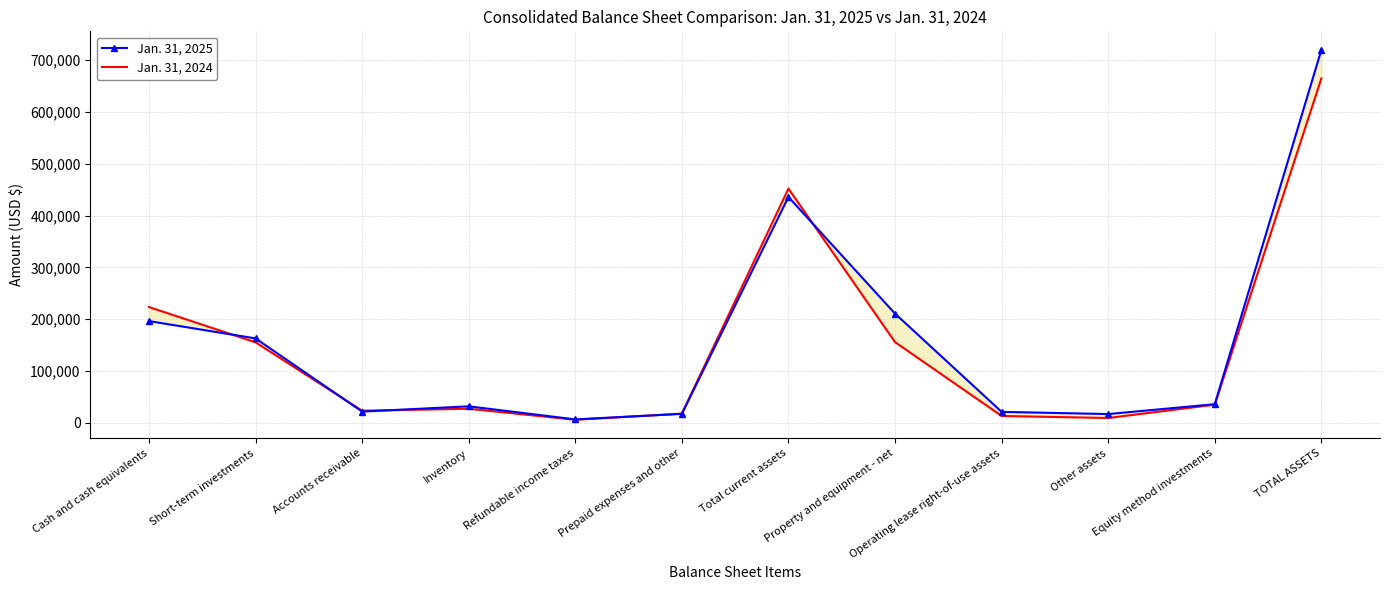

Rank the series by their maximum value, from lowest to highest.

Jan. 31, 2024, Jan. 31, 2025